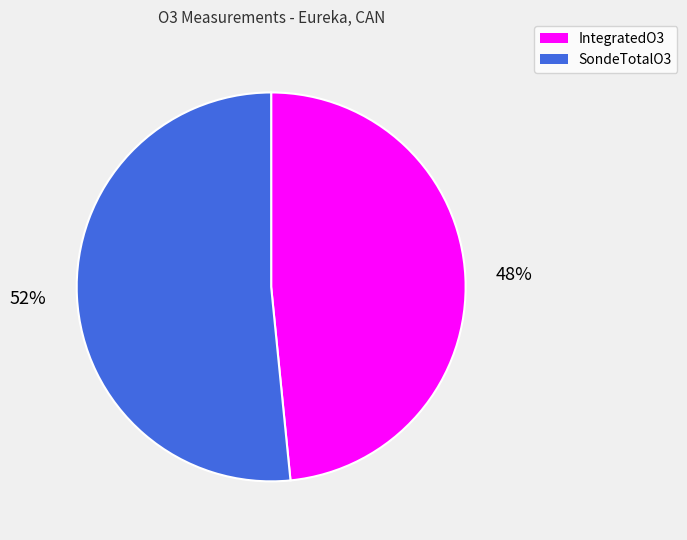

What is the largest slice in the pie chart?

SondeTotalO3